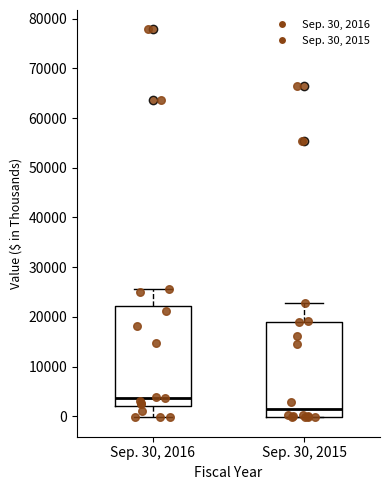

Which box's median line is the highest?

Sep. 30, 2016